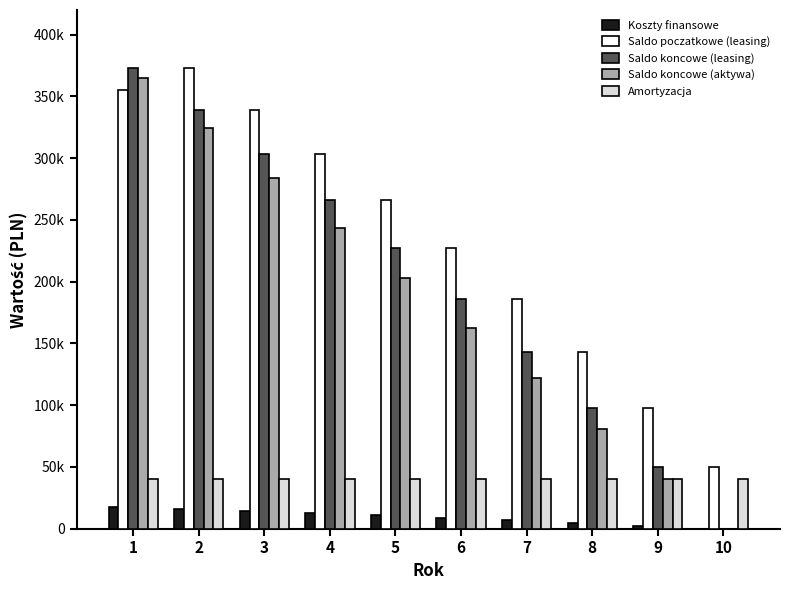

At which label is Saldo koncowe (aktywa) closest to 182425?

6